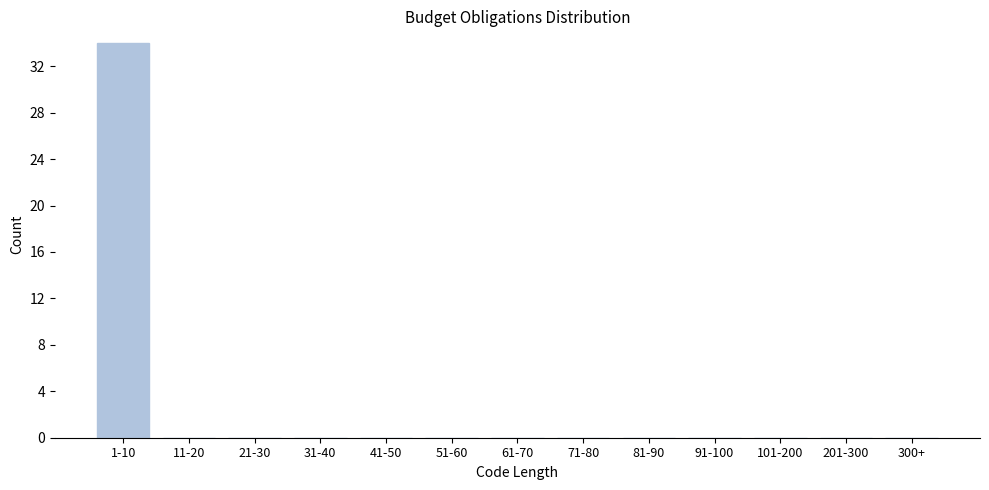

Reading right to left, transcribe all the data shown in this chart.

300+=0	201-300=0	101-200=0	91-100=0	81-90=0	71-80=0	61-70=0	51-60=0	41-50=0	31-40=0	21-30=0	11-20=0	1-10=34